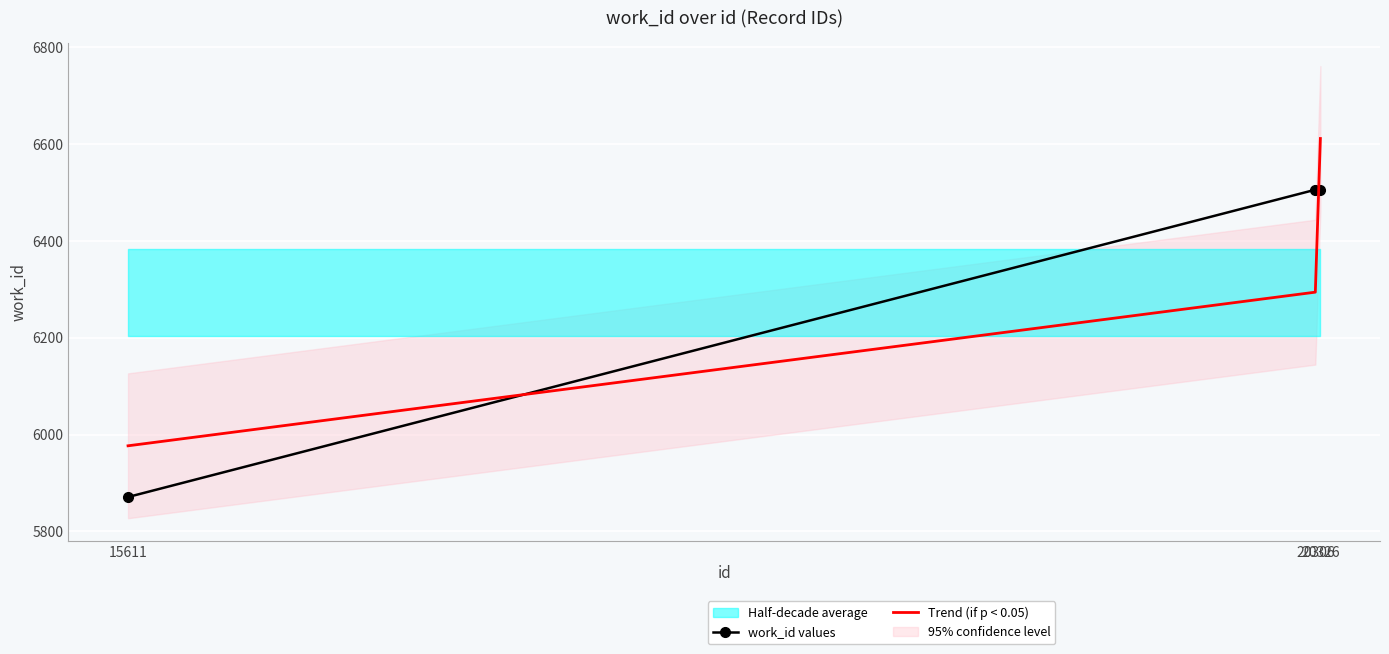

At which category does the chart reach its minimum across all series?

15611